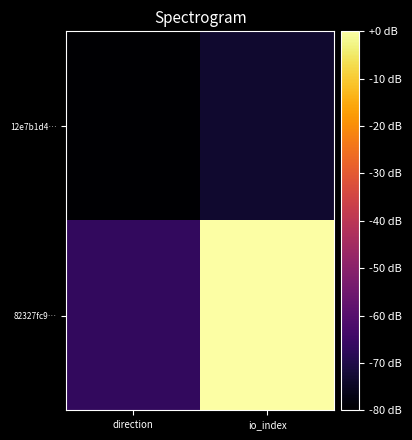

At which category is the sum across all series the highest?

io_index